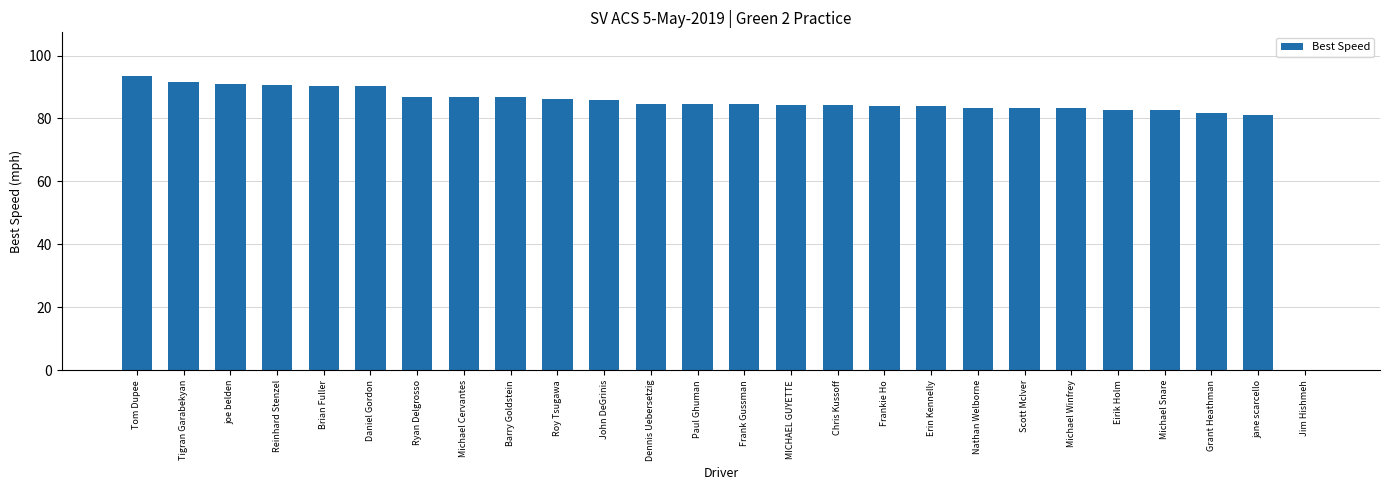

At which label does the data first exceed 84?

Tom Dupee